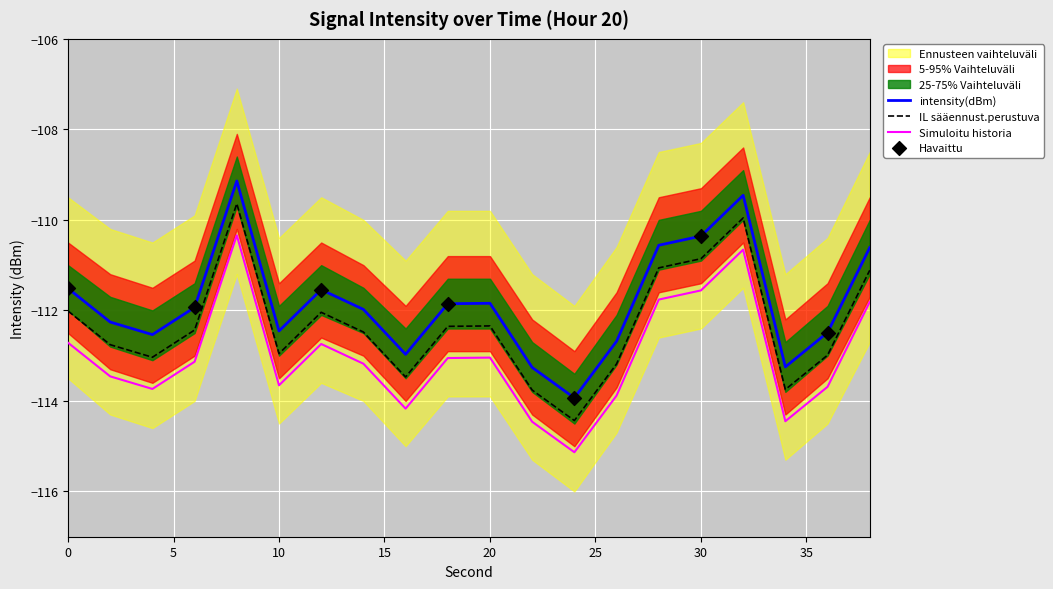

What is the total value across all series at 18?

-337.3